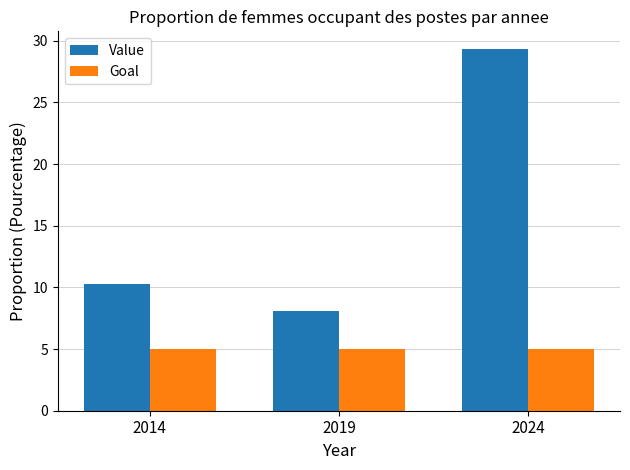

Rank the series at 2024 from highest to lowest value.

Value, Goal